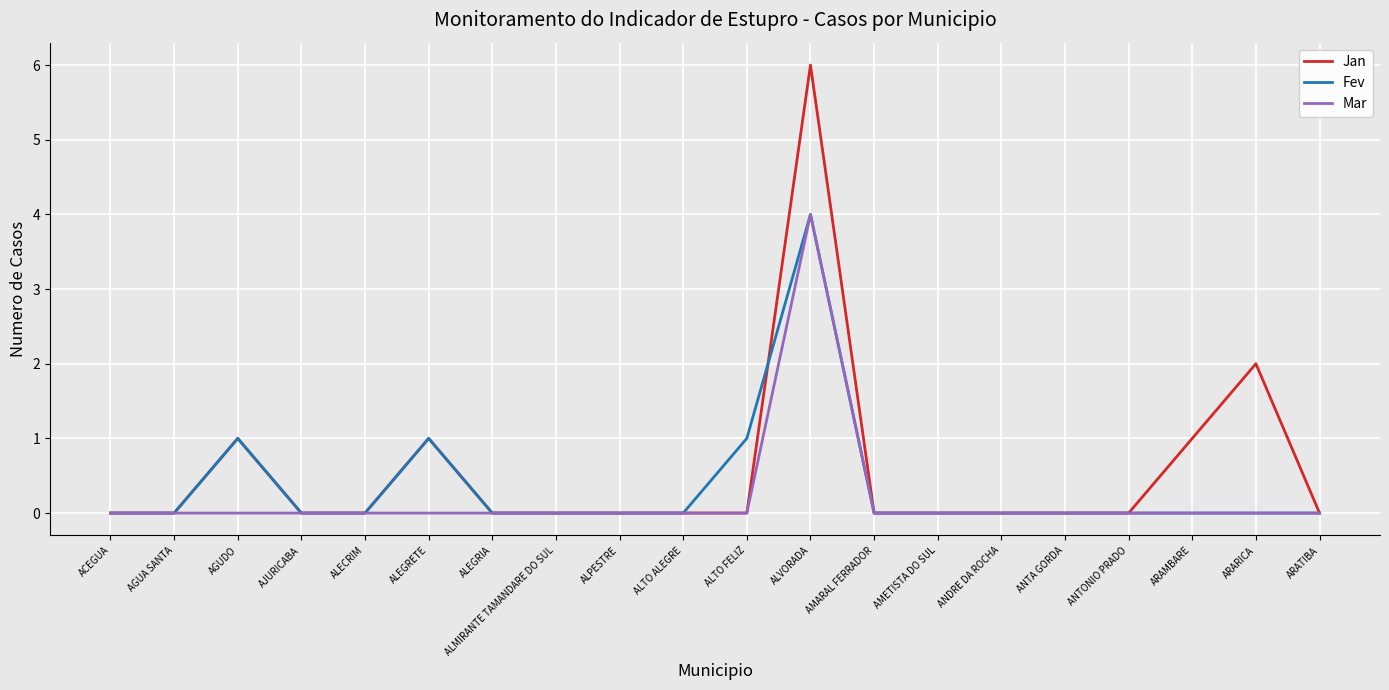

What is the greatest value displayed?

6